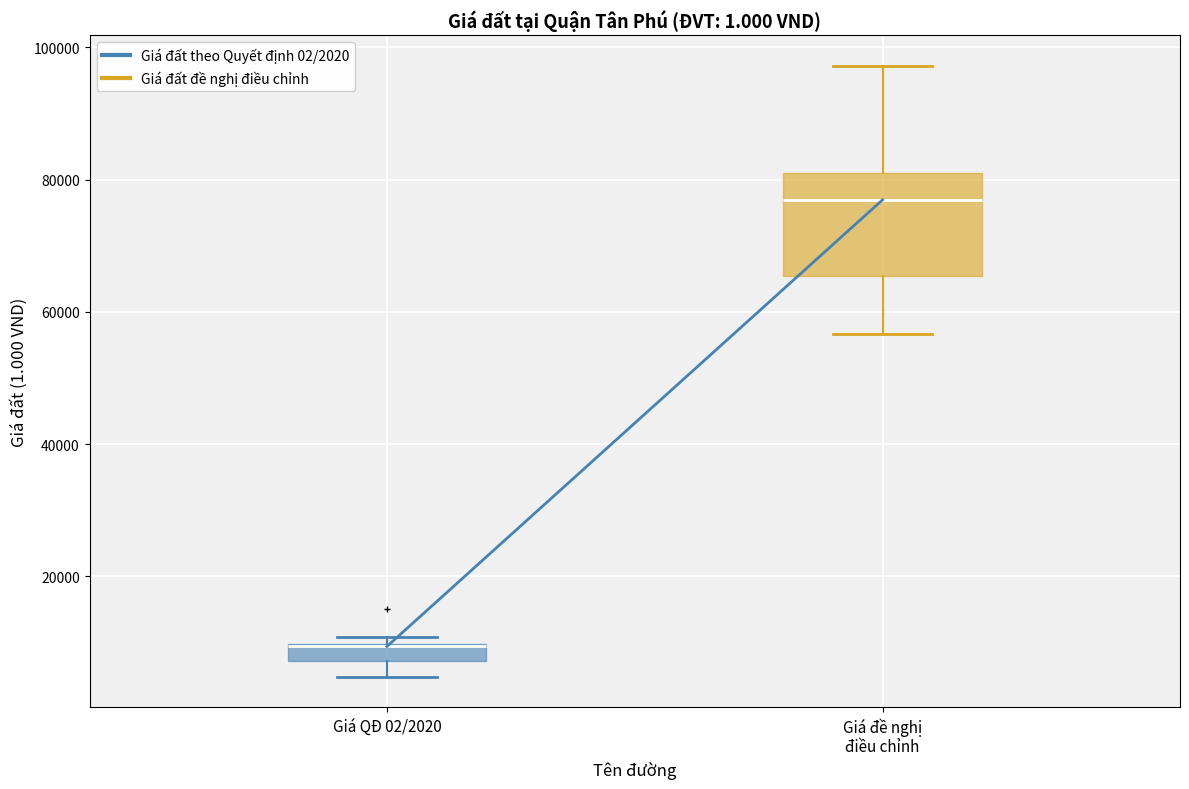

Where does the upper whisker of the box for Giá đề nghị điều chỉnh end on the y-axis? The values are not printed on the chart, so give them approximately, as read against the axis.

98000